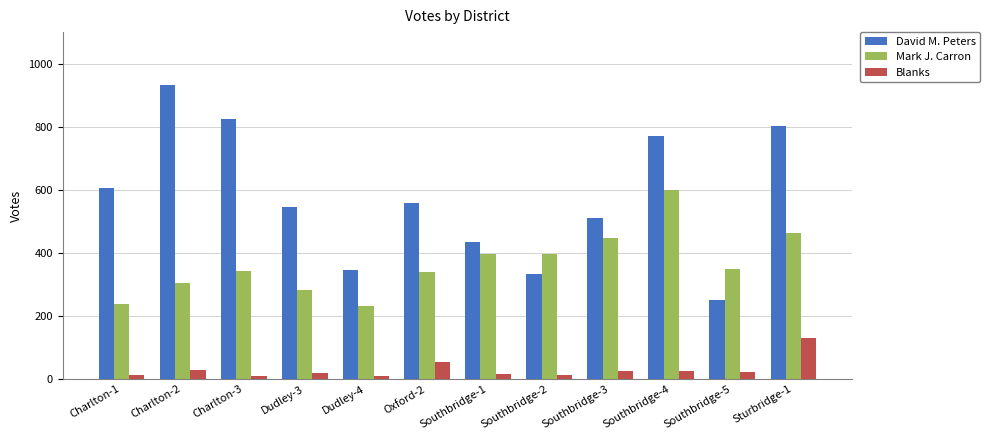

Which series has the widest spread of values?

David M. Peters